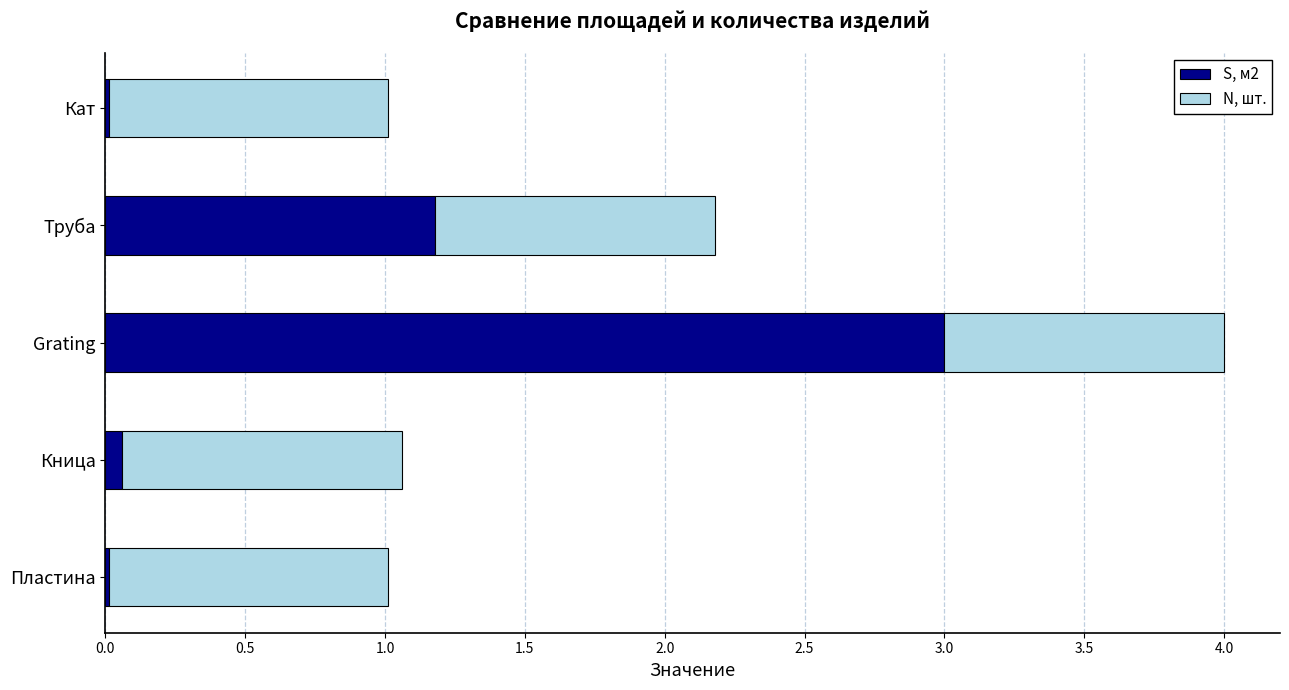

What is the highest value of the S, м2 series?

3.0